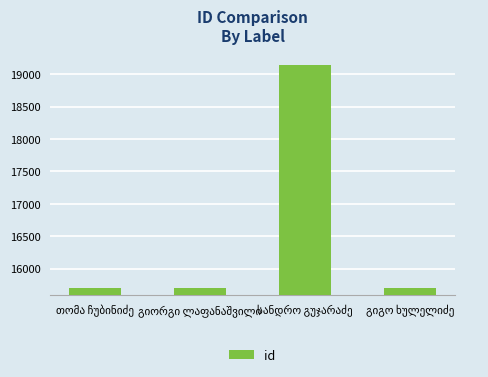

What is the greatest value displayed?

19141